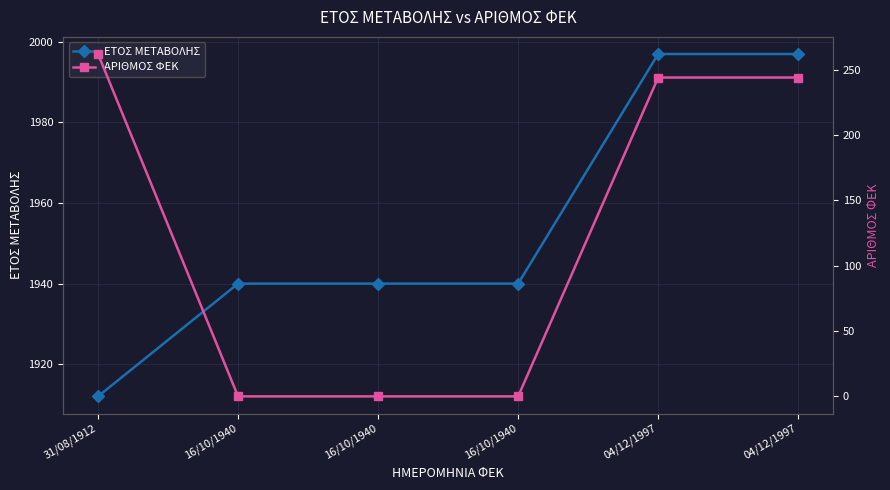

True or false: ΕΤΟΣ ΜΕΤΑΒΟΛΗΣ and ΑΡΙΘΜΟΣ ΦΕΚ intersect in this chart.

False